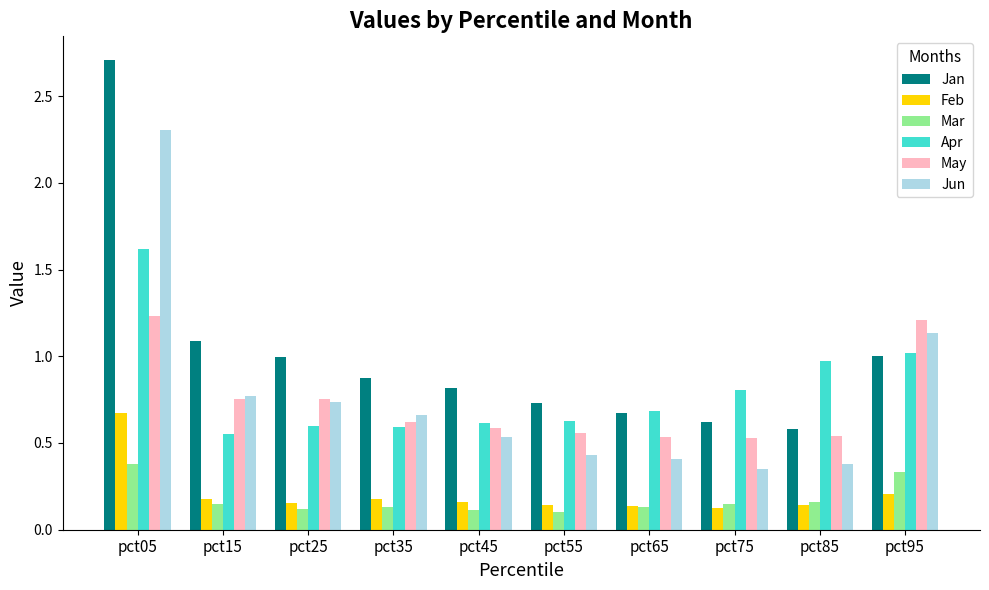

True or false: Apr has a value of 0.5 at pct95.

False